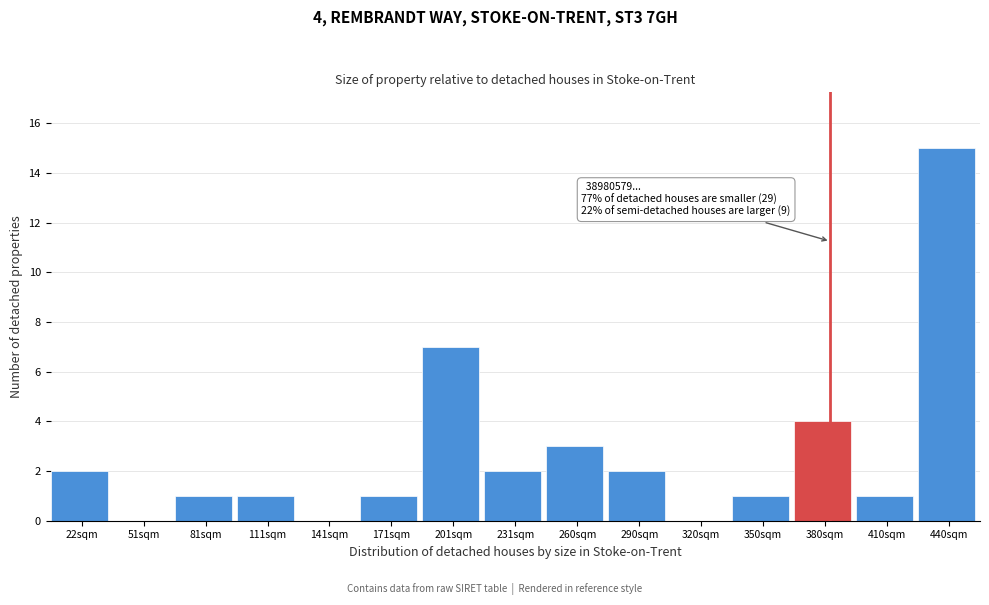

Reading left to right, extract all data points from this chart.

22sqm=2	51sqm=0	81sqm=1	111sqm=1	141sqm=0	171sqm=1	201sqm=7	231sqm=2	260sqm=3	290sqm=2	320sqm=0	350sqm=1	380sqm=4	410sqm=1	440sqm=15